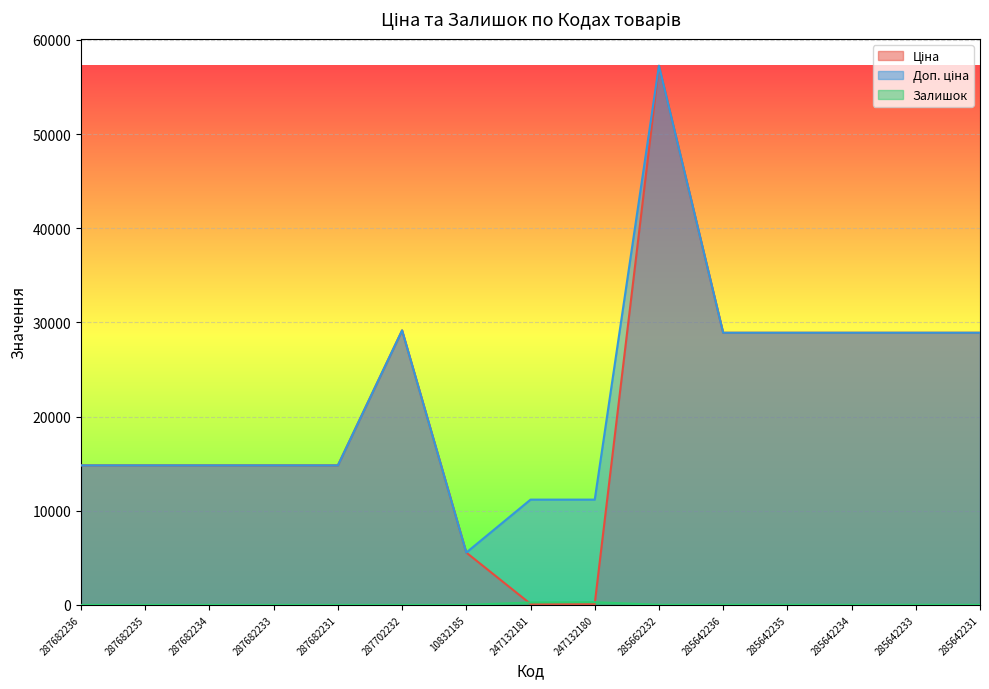

In Залишок, how many points are higher than both neighbors (excluding endpoints)?

3